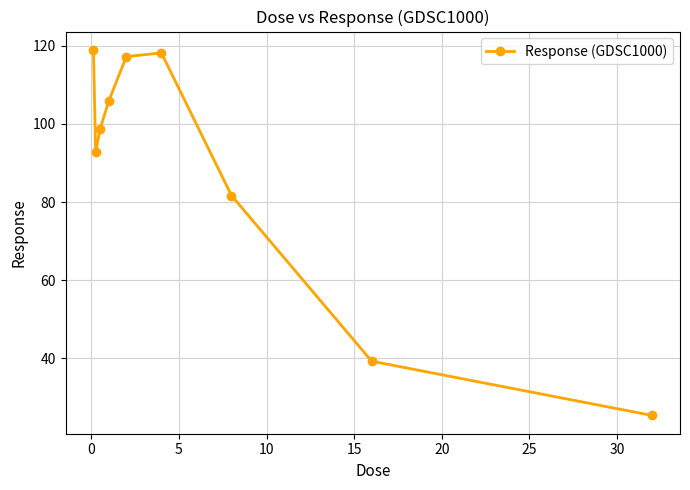

What is the value of the 5th point from the left?

117.2